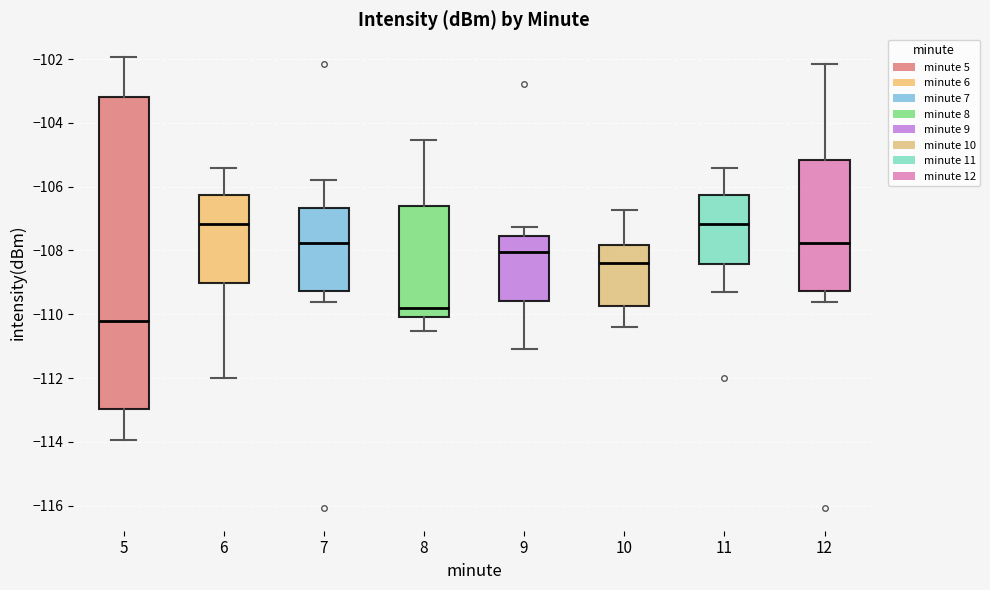

Reading left to right, transcribe this box plot: for each box, give where its median line is, the range the box spans, and where its two whiskers end, as read against the y-axis. The values are not printed on the chart, so give them approximately, as read against the axis.

5: median -110.2, box -113.0 to -103.2, whiskers -114.0 to -102.0
6: median -107.2, box -109.0 to -106.2, whiskers -112.0 to -105.4
7: median -107.8, box -109.2 to -106.6, whiskers -109.6 to -105.8
8: median -109.8, box -110.0 to -106.6, whiskers -110.6 to -104.6
9: median -108.0, box -109.6 to -107.6, whiskers -111.0 to -107.2
10: median -108.4, box -109.8 to -107.8, whiskers -110.4 to -106.8
11: median -107.2, box -108.4 to -106.2, whiskers -109.4 to -105.4
12: median -107.8, box -109.2 to -105.2, whiskers -109.6 to -102.2